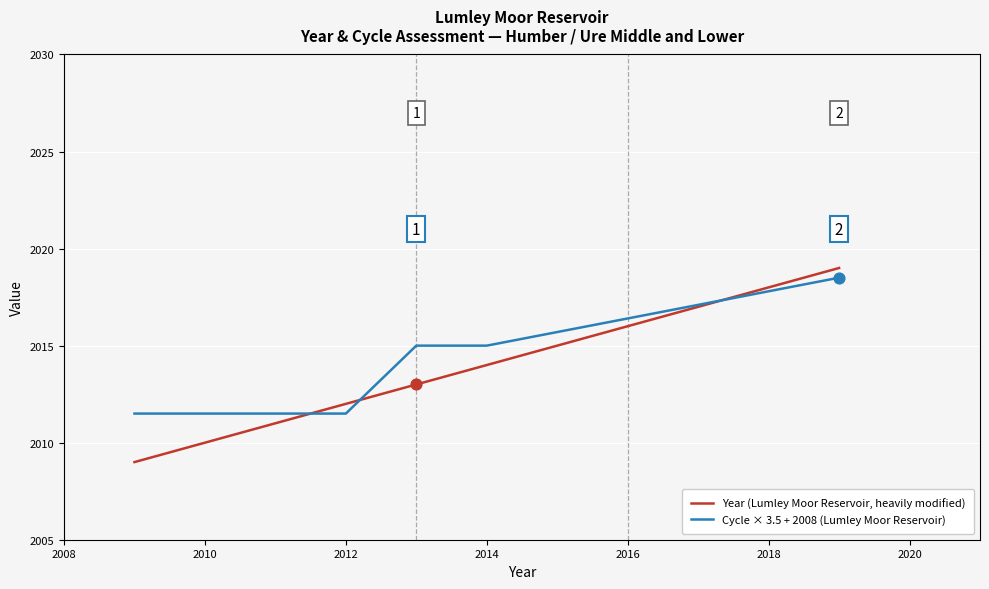

Rank the series by their average value, from highest to lowest.

Cycle × 3.5 + 2008 (Lumley Moor Reservoir), Year (Lumley Moor Reservoir, heavily modified)